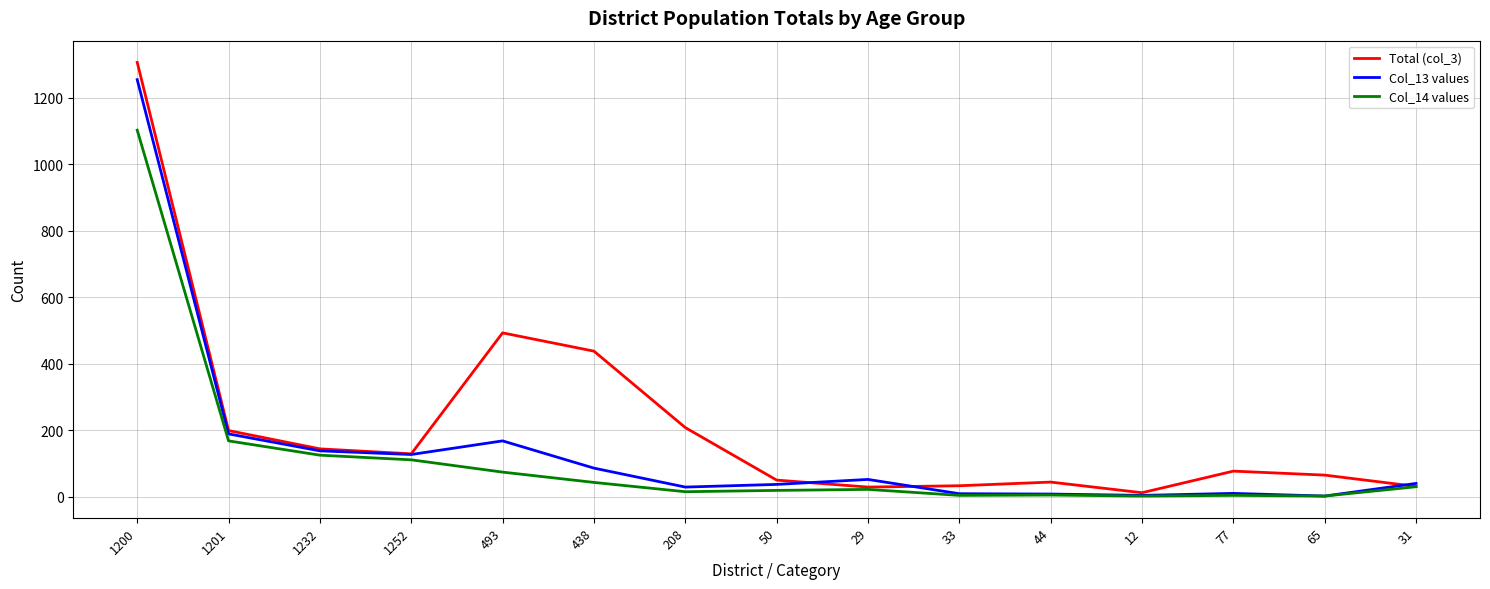

What position from the left is 31?

15